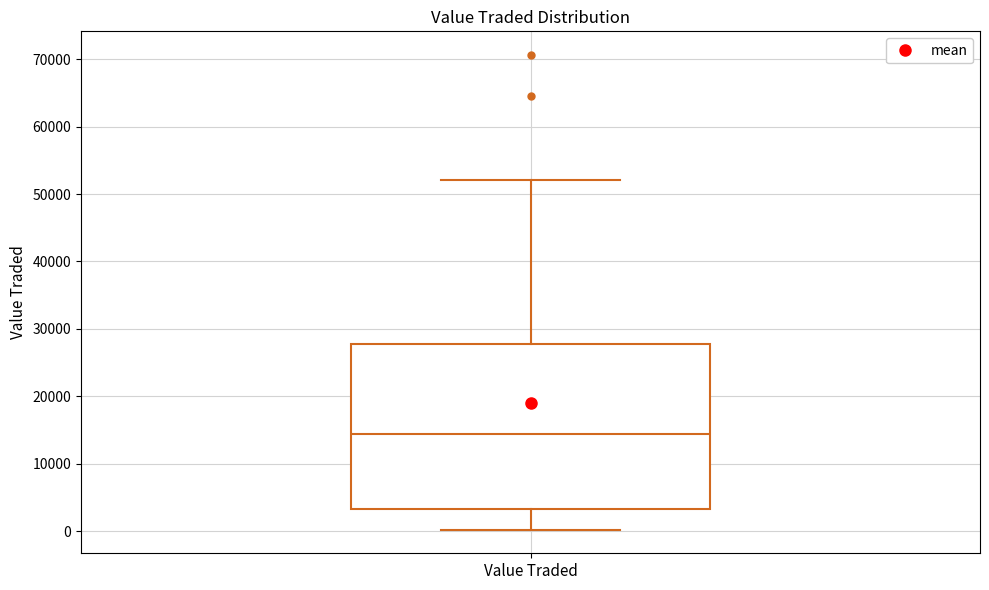

Read this box plot against the y-axis: the position of the median line, the range covered by the box, and the ends of both whiskers. The values are not printed on the chart, so give them approximately, as read against the axis.

median 14000, box 3000 to 28000, whiskers 0 to 52000